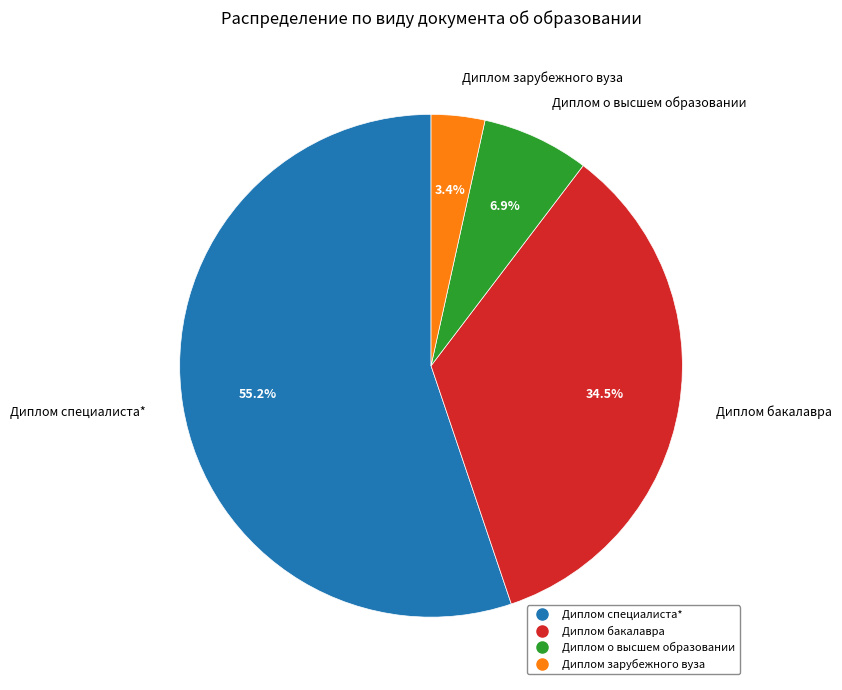

Which category accounts for the majority?

Диплом специалиста*